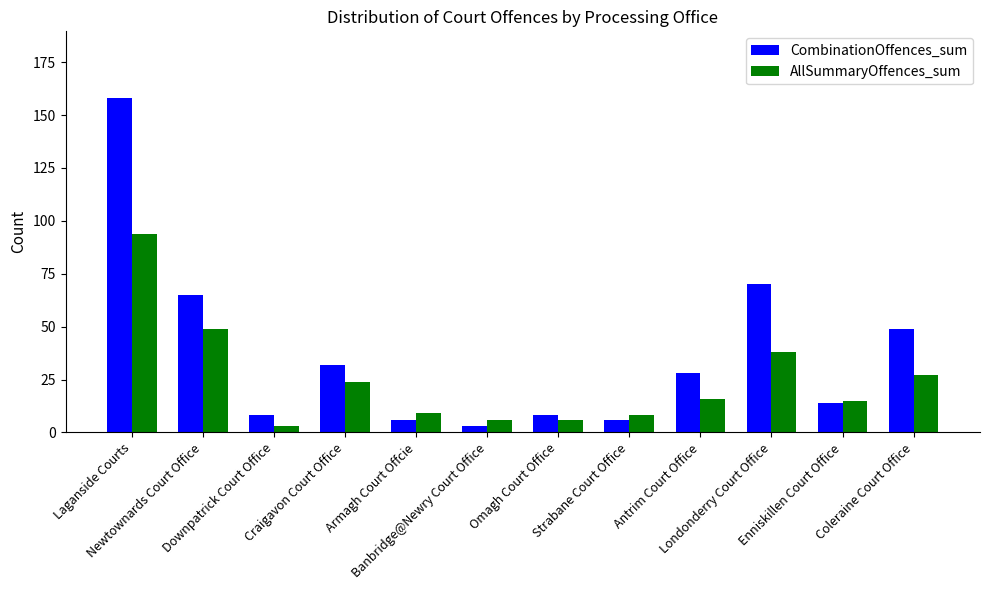

What are all the series names shown in the legend?

CombinationOffences_sum, AllSummaryOffences_sum